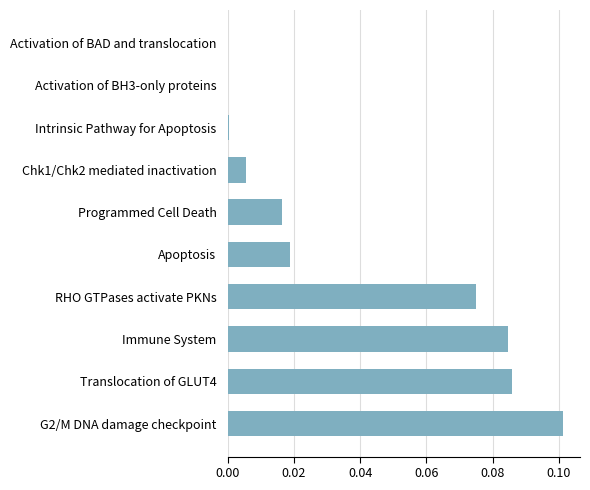

Which has a higher value, Translocation of GLUT4 or G2/M DNA damage checkpoint?

G2/M DNA damage checkpoint